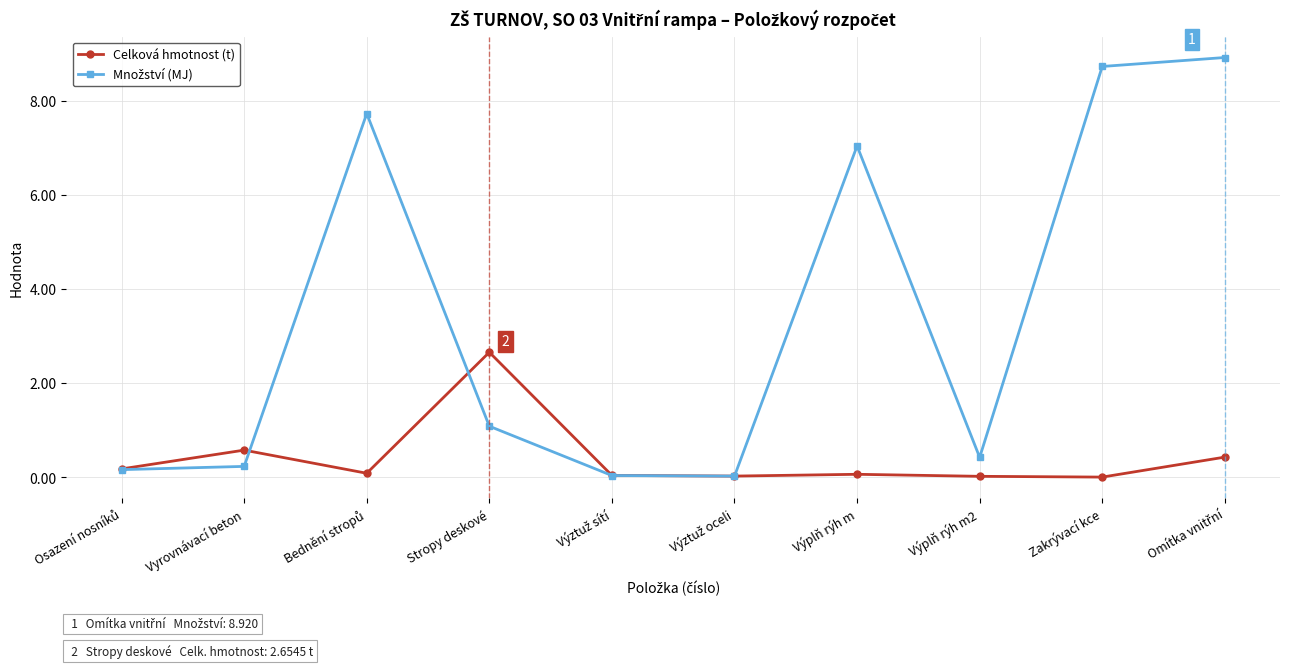

What is the label of the 4th point from the left?

Stropy deskové